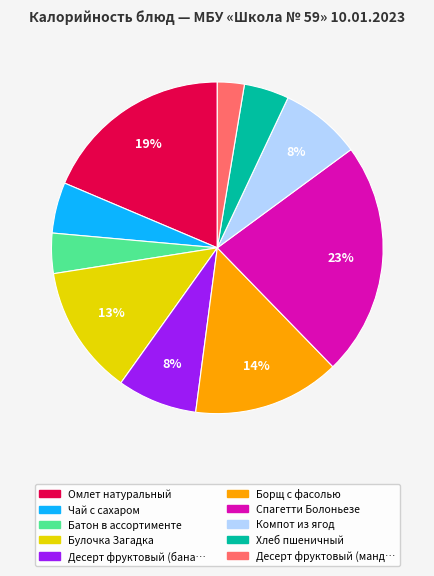

To the nearest percent, what is the average slice percentage?

10%